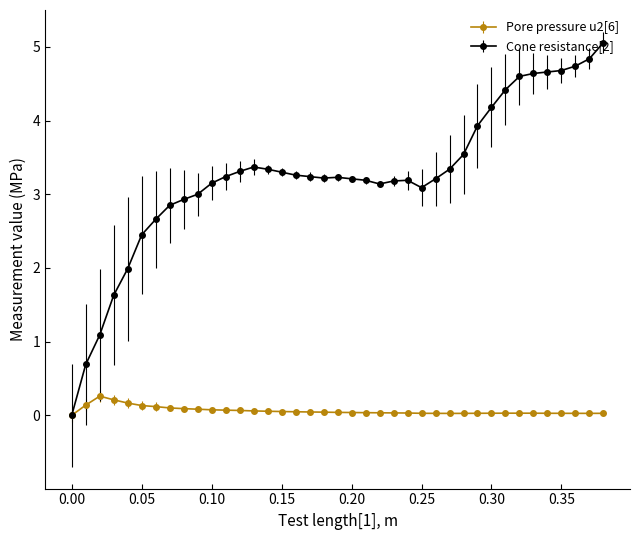

Which series has the widest spread of values?

Cone resistance[2]